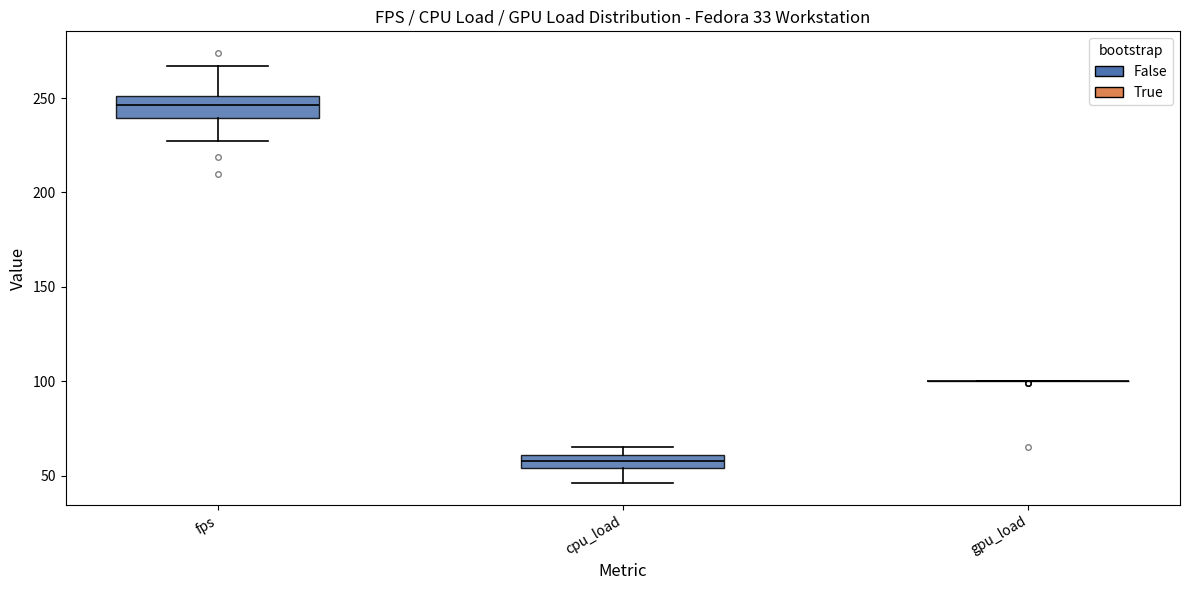

Where is the upper edge of the box for cpu_load on the y-axis? The values are not printed on the chart, so give them approximately, as read against the axis.

60